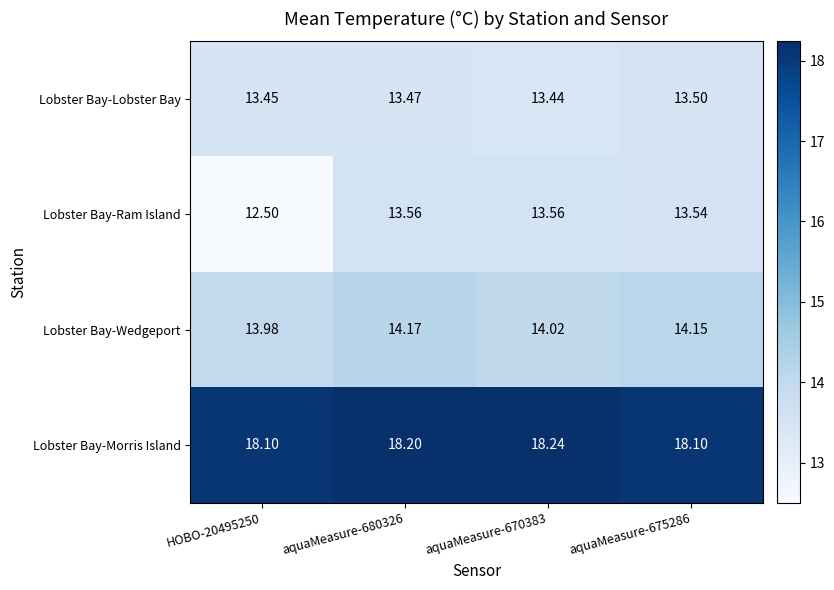

Which series has the largest total across all categories?

Lobster Bay-Morris Island